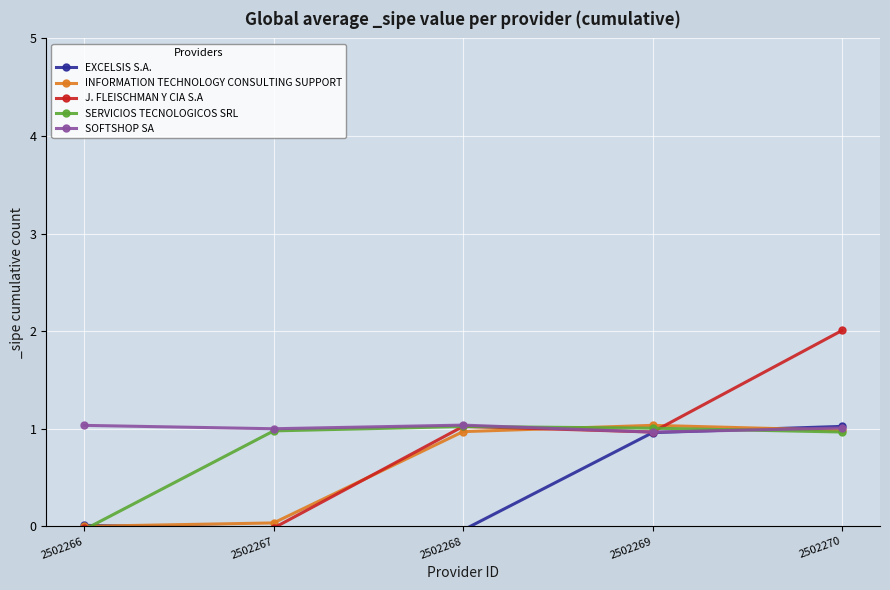

Between 2502267 and 2502269, which series saw the biggest shift?

INFORMATION TECHNOLOGY CONSULTING SUPPORT